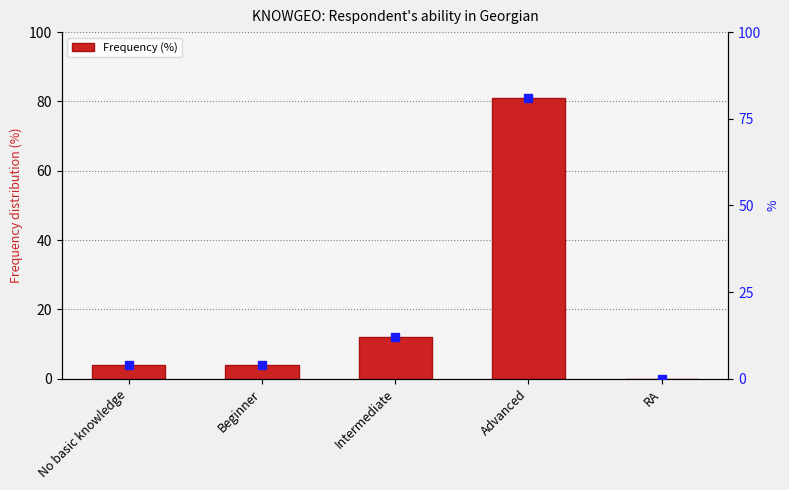

List the labels in order of value, smallest first.

RA, No basic knowledge, Beginner, Intermediate, Advanced